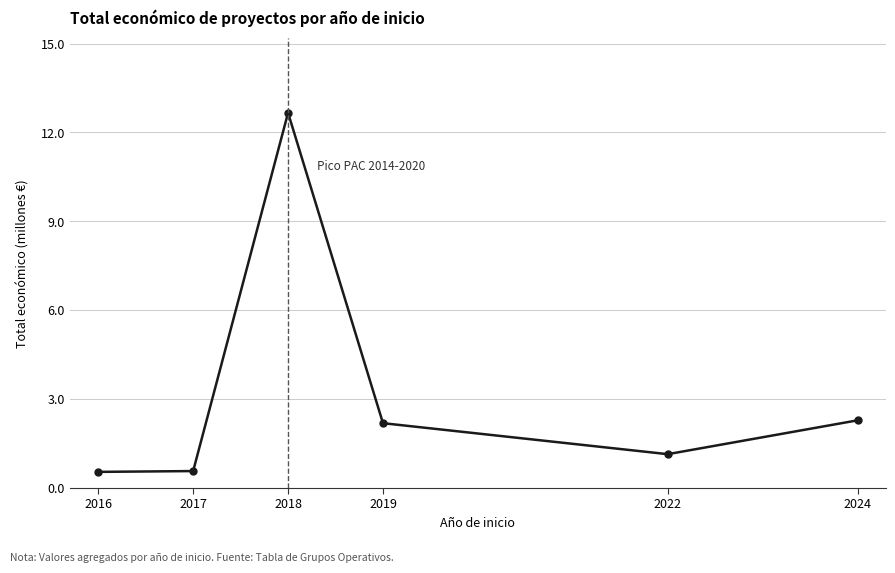

How many interior local peaks (higher than both neighbors) does the data have?

1